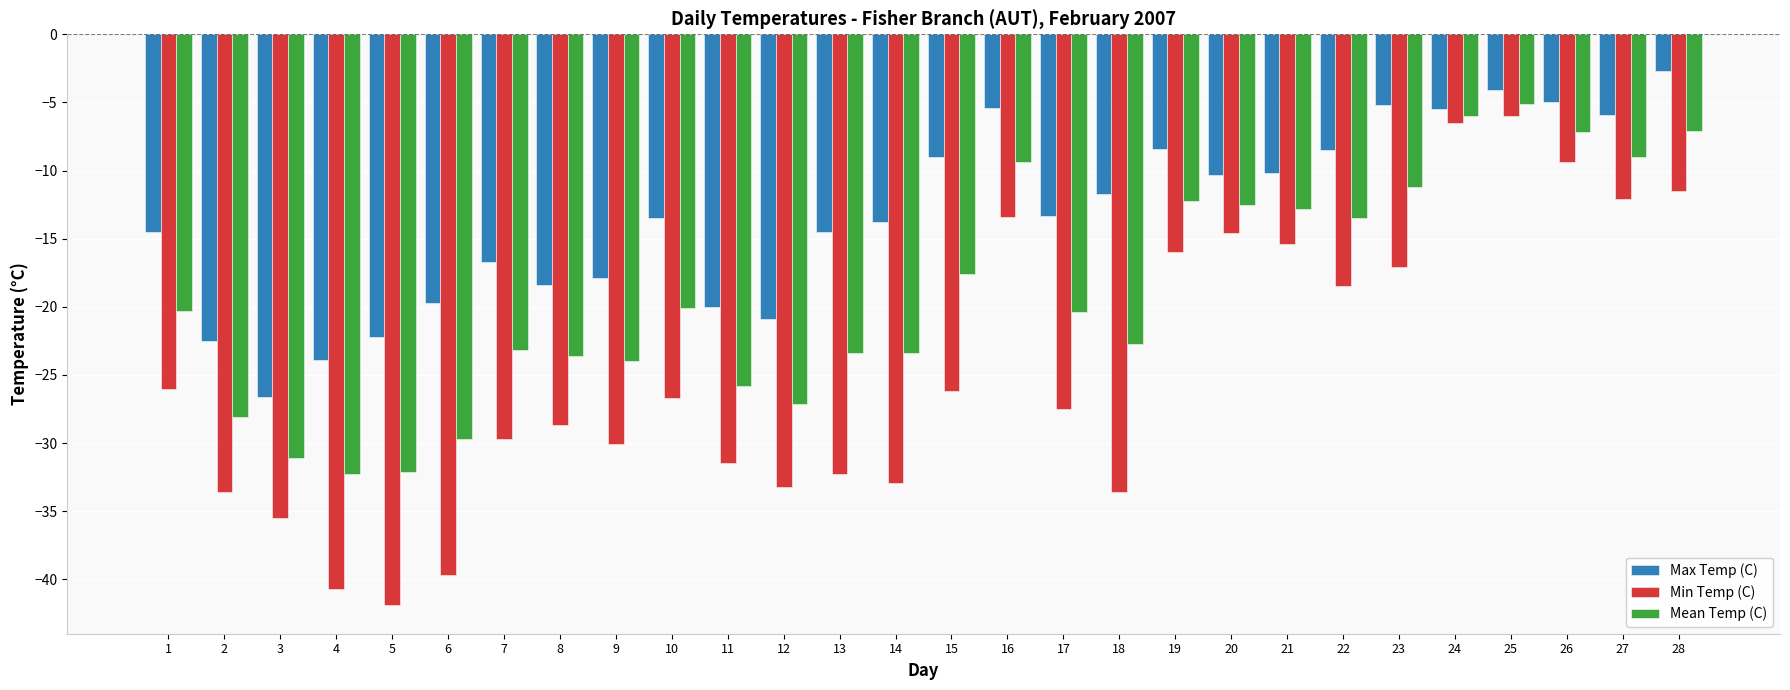

Is it true that Max Temp (C) equals -5.2 at 23?

True